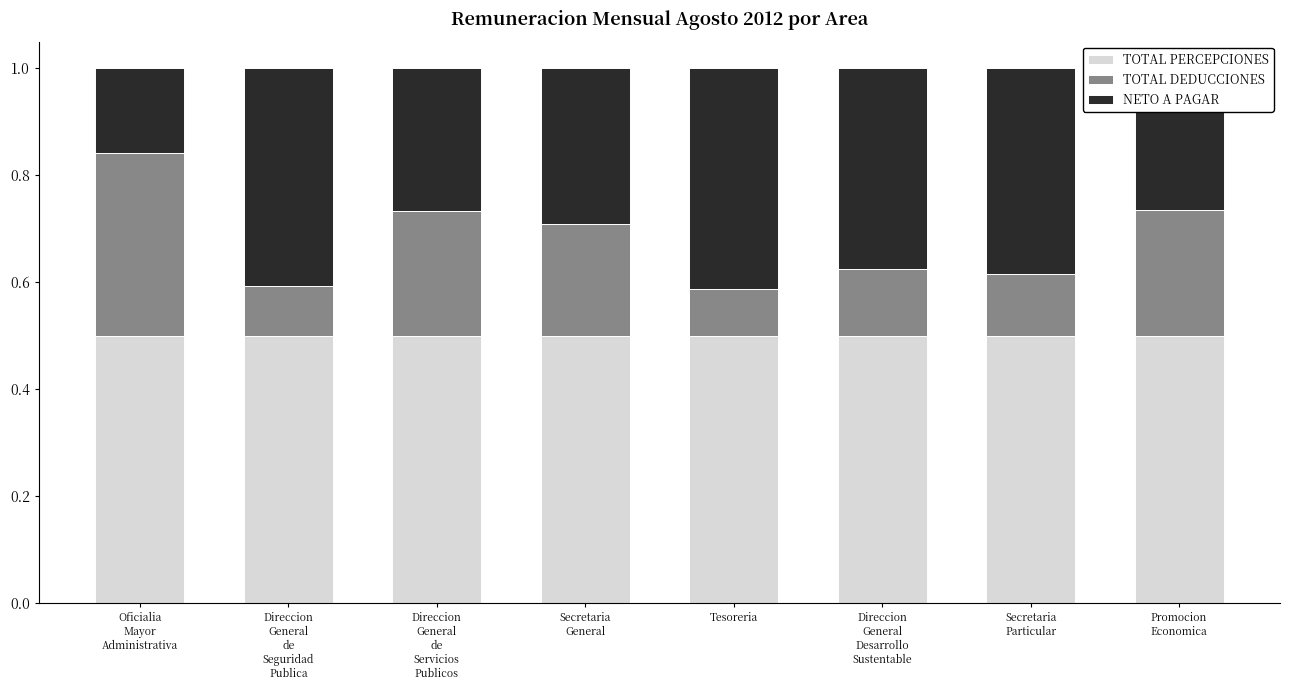

What is the sum of all TOTAL PERCEPCIONES values?

4.0